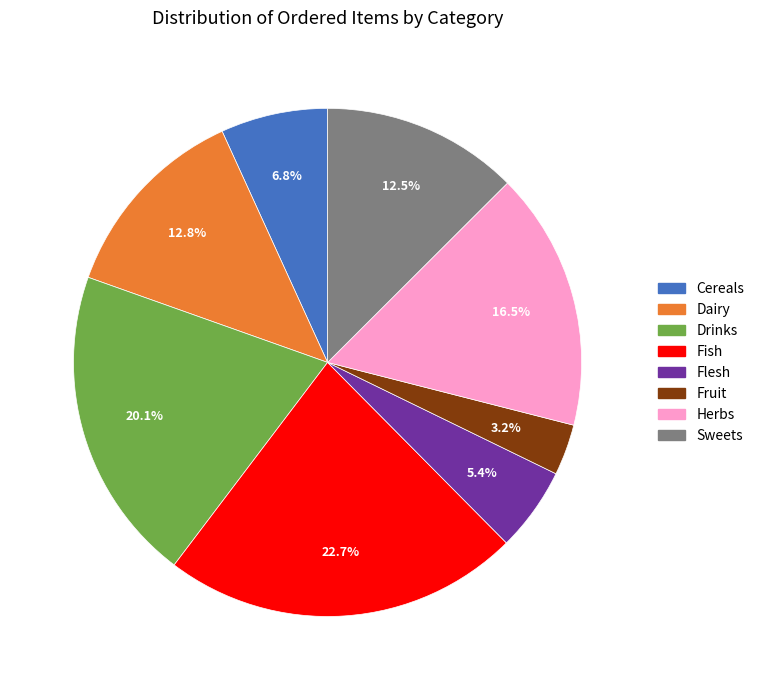

Does Drinks represent more than half of the total?

No